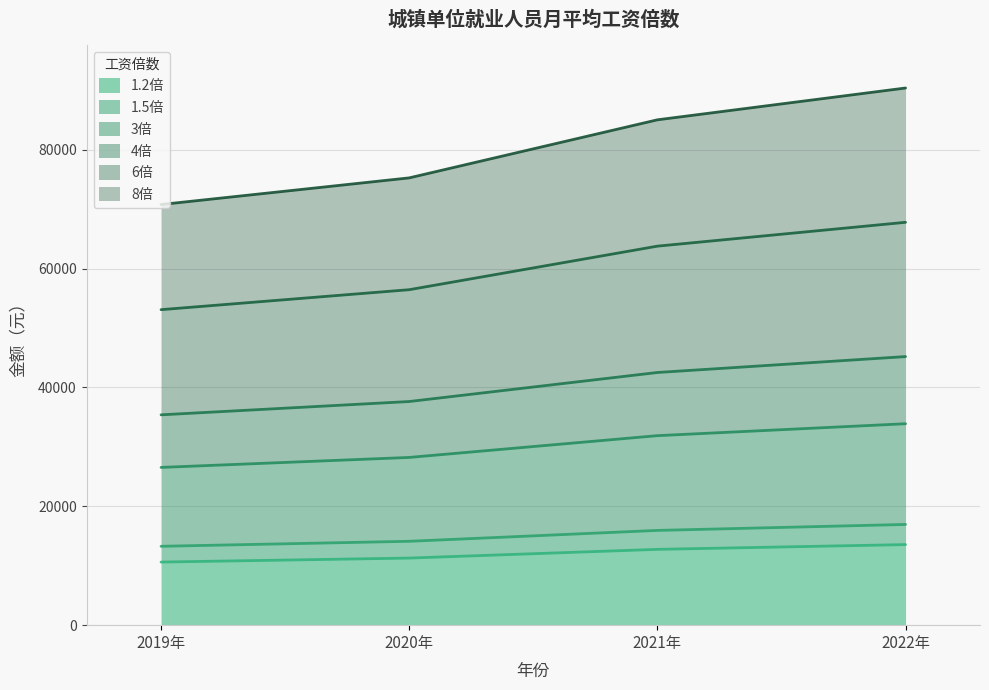

List the series in order of their peak value, highest first.

8倍, 6倍, 4倍, 3倍, 1.5倍, 1.2倍